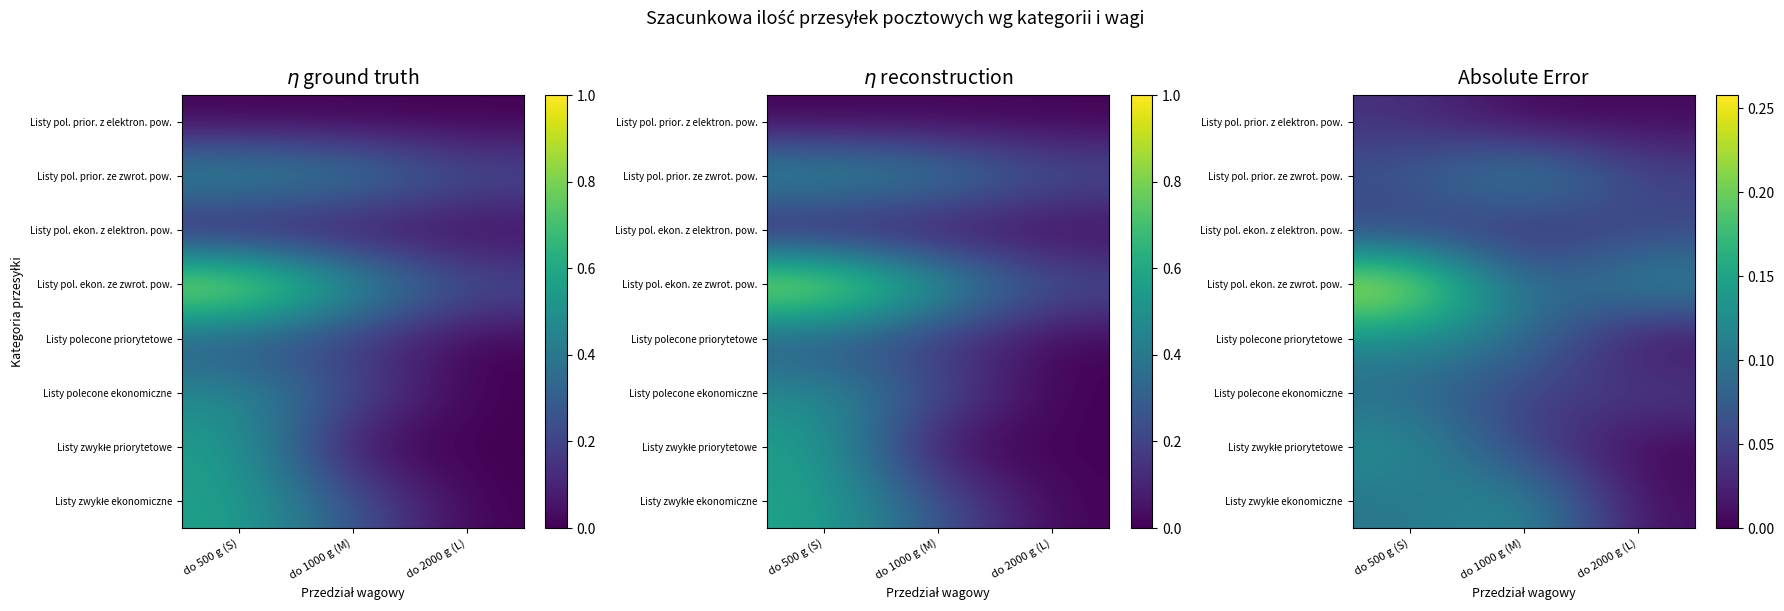

At which category does the chart reach its minimum across all series?

do 2000 g (L)